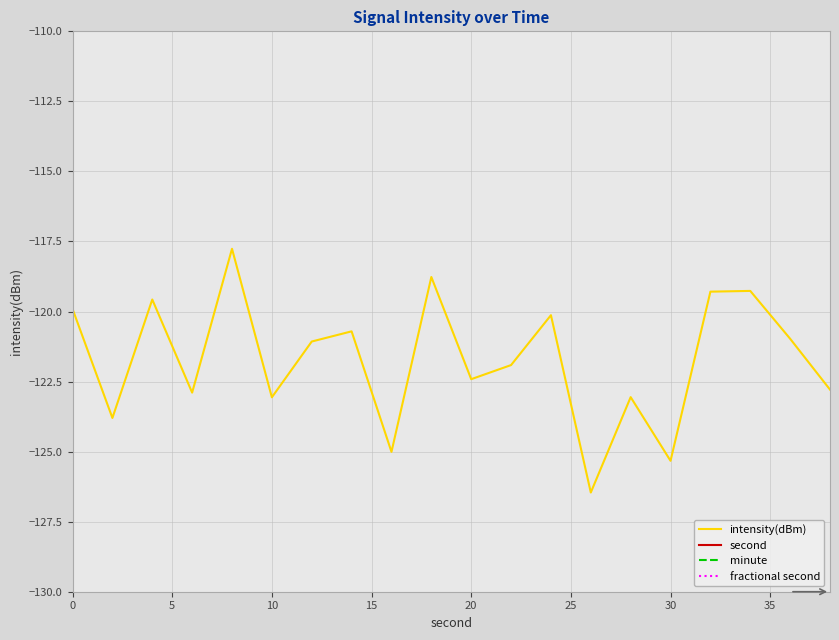

Is it true that intensity(dBm) equals -123.1 at 10?

True